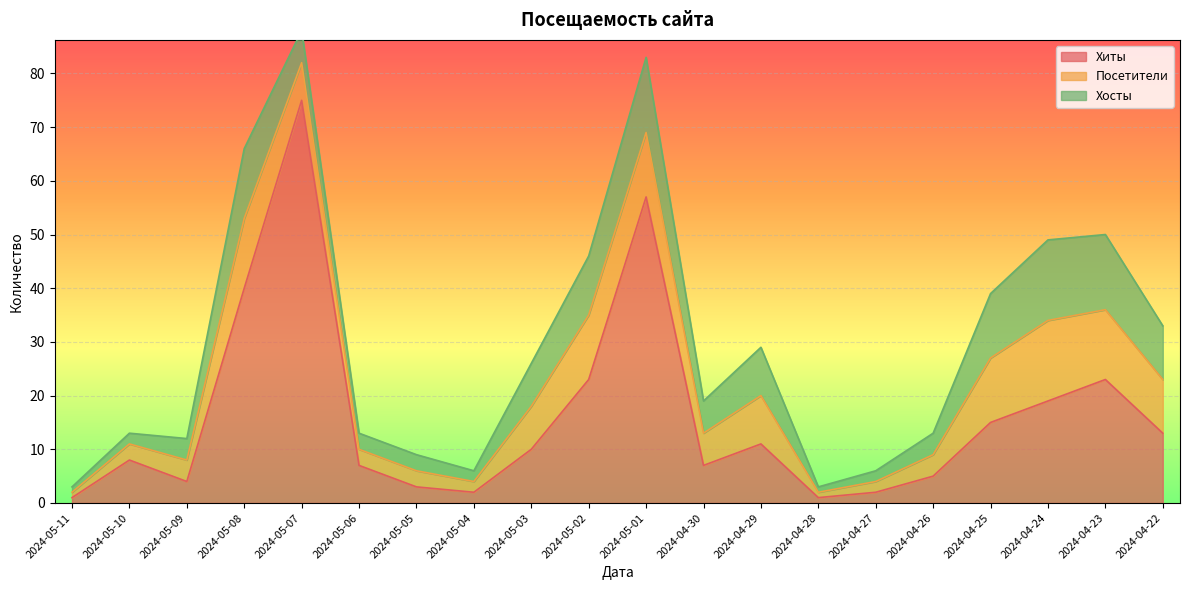

At which label is Хиты closest to 38?

2024-05-08